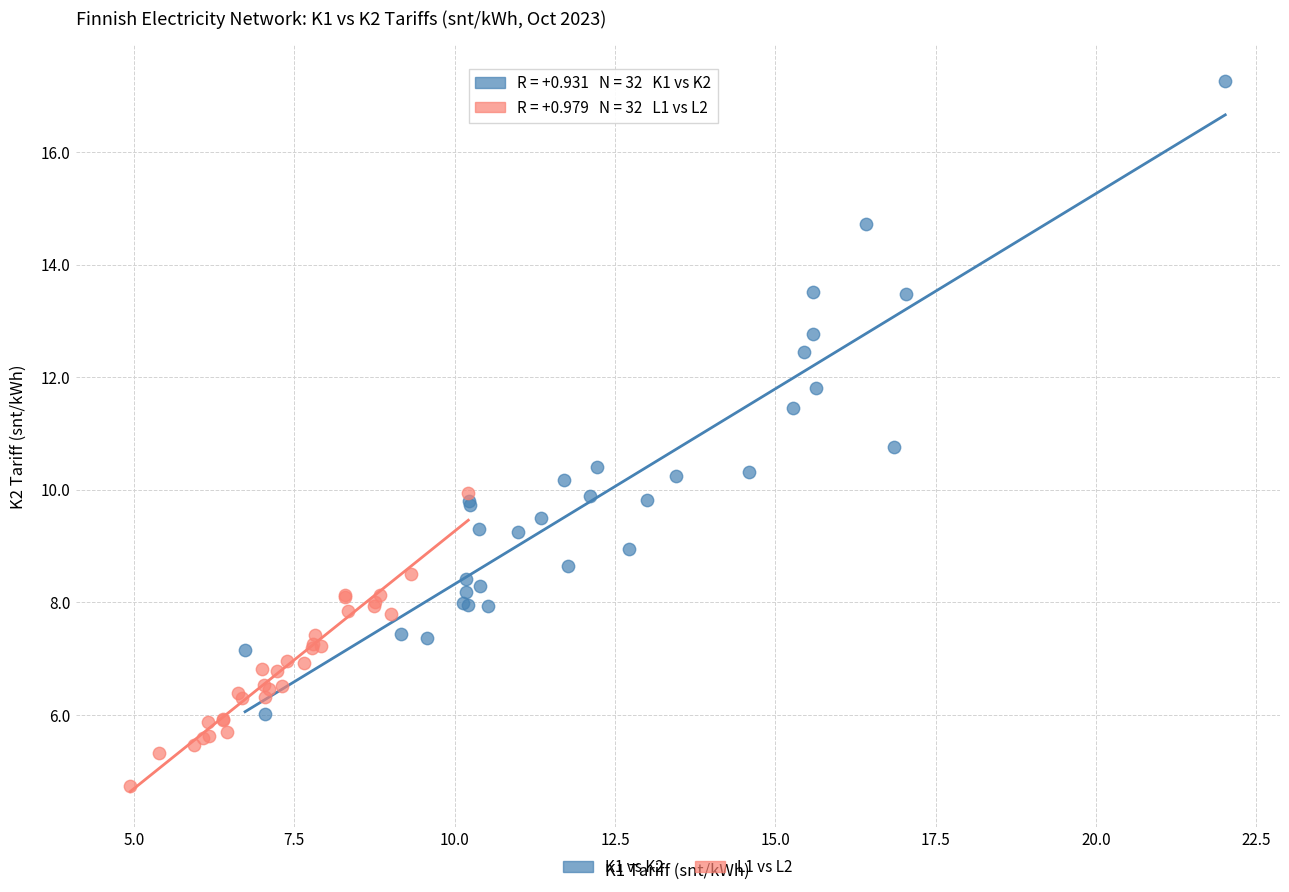

Which series has the largest Y range (max minus min)?

K1 vs K2